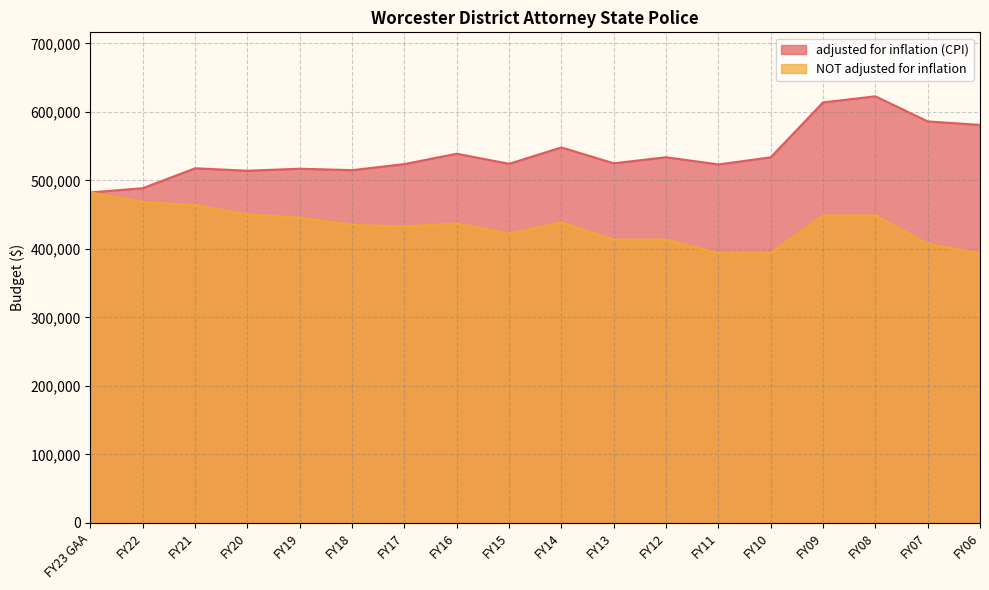

Count the number of categories in the chart.

18